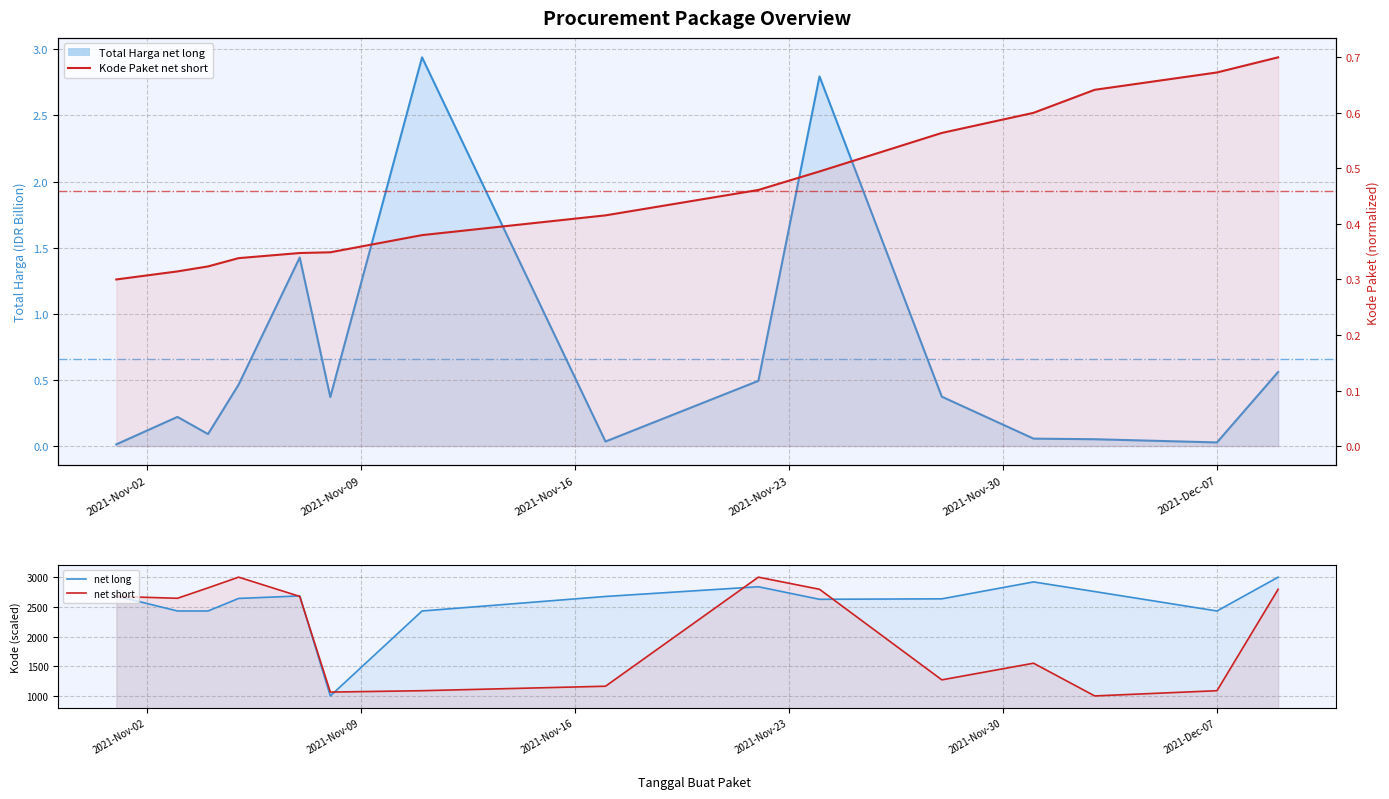

Reading left to right, list all the values displayed in this chart.

net long line: 0.0	0.2	0.1	0.5	1.4	0.4	2.9	0.0	0.5	2.8	0.4	0.1	0.1	0.0	0.6
net long: 2683.9	2430.4	2430.4	2641.6	2683.9	1000.0	2430.4	2674.8	2838.4	2627.1	2634.9	2919.8	2757.4	2430.4	3000.0
net short: 0.3	0.3	0.3	0.3	0.3	0.3	0.4	0.4	0.5	0.5	0.6	0.6	0.6	0.7	0.7